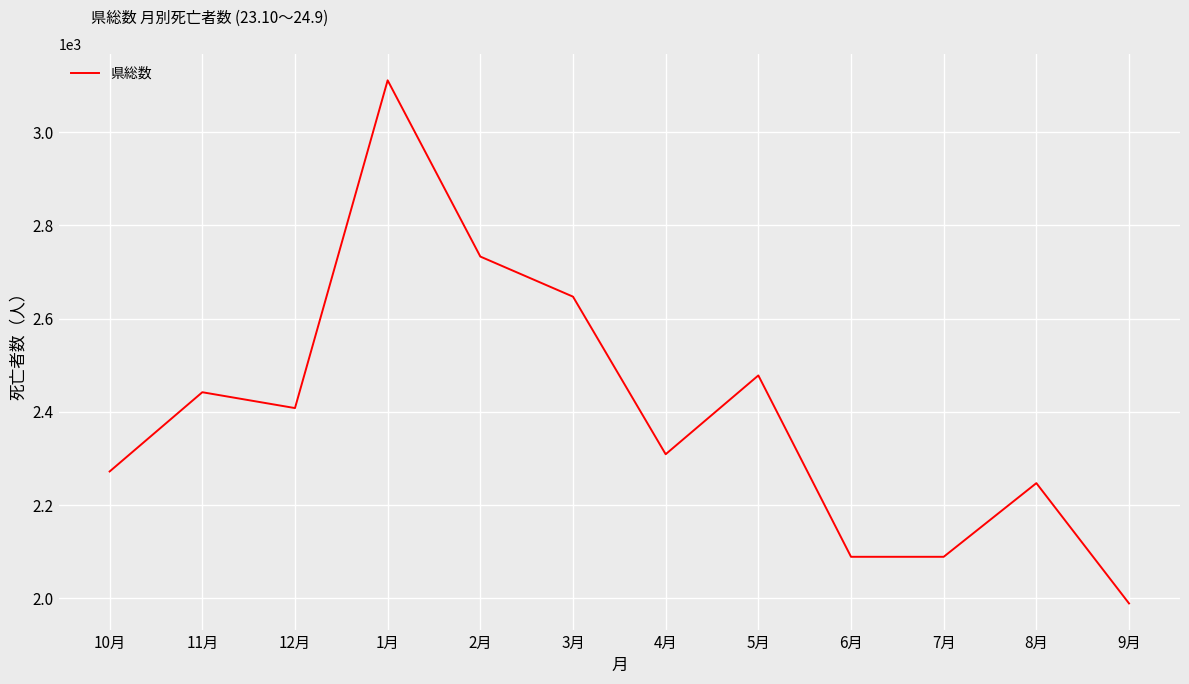

Where is the first local minimum?

12月